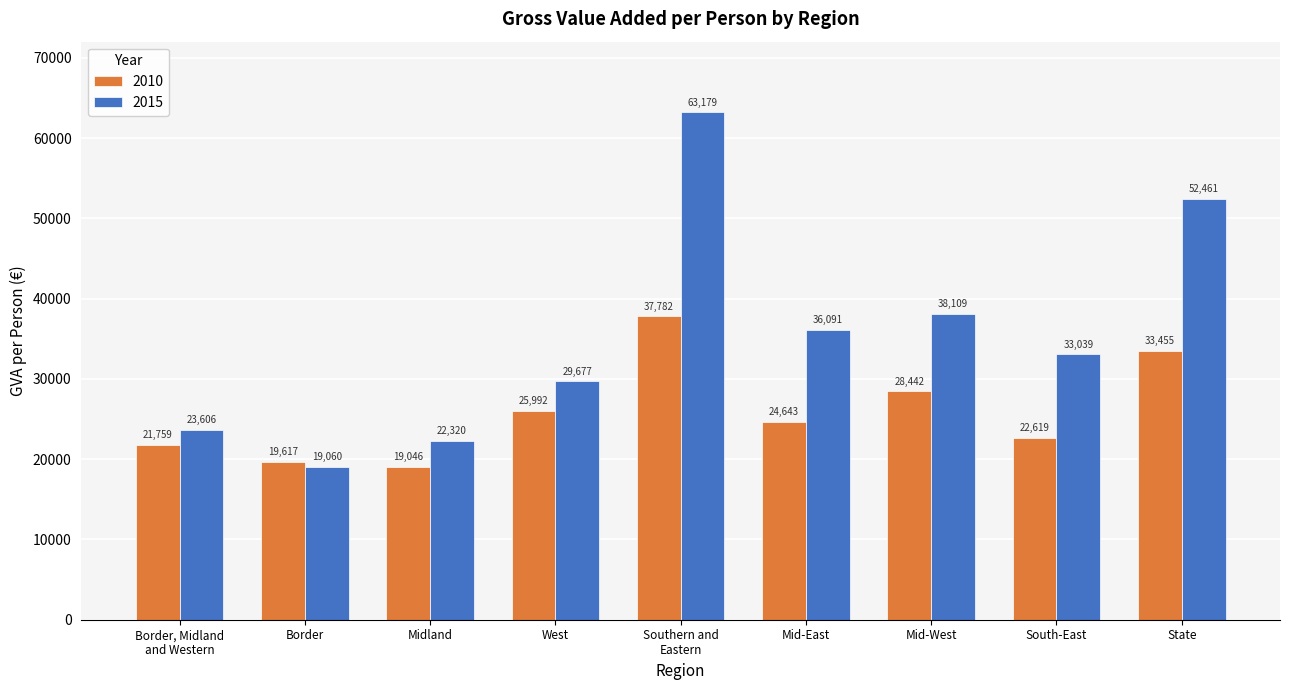

Which category has the lowest value across all series?

Midland